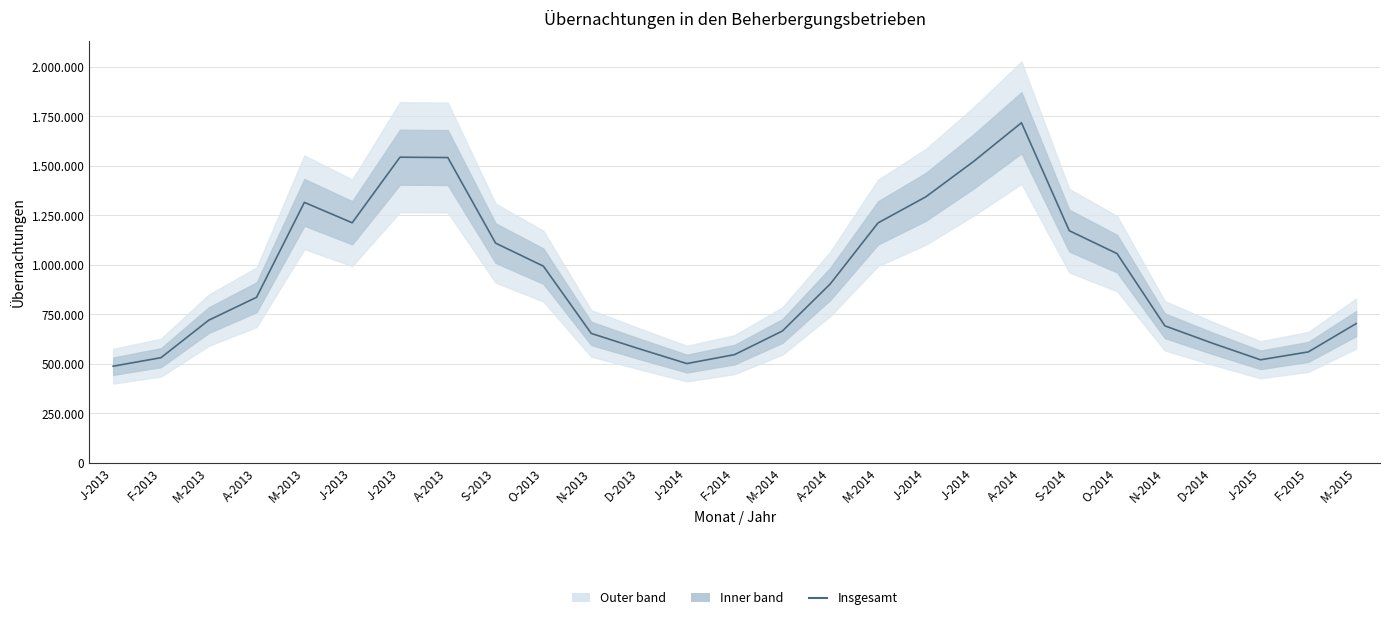

True or false: there are more than 2 points higher than both neighbors.

True